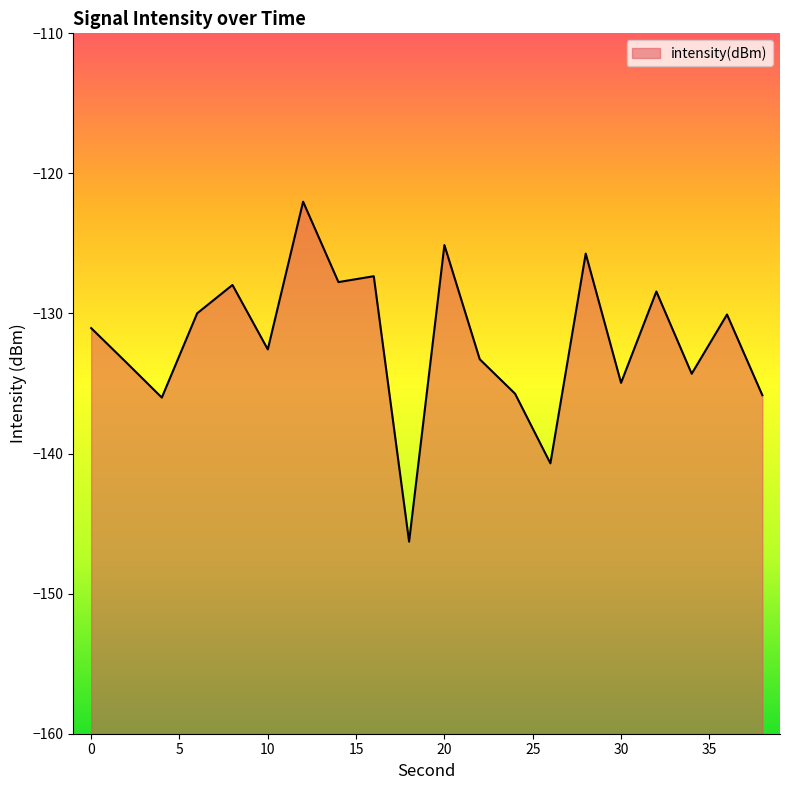

Reading right to left, what are all the values shown in this chart?

38=-135.8	36=-130.1	34=-134.3	32=-128.4	30=-135.0	28=-125.7	26=-140.7	24=-135.7	22=-133.3	20=-125.1	18=-146.3	16=-127.3	14=-127.8	12=-122.0	10=-132.6	8=-128.0	6=-130.0	4=-136.0	2=-133.5	0=-131.0